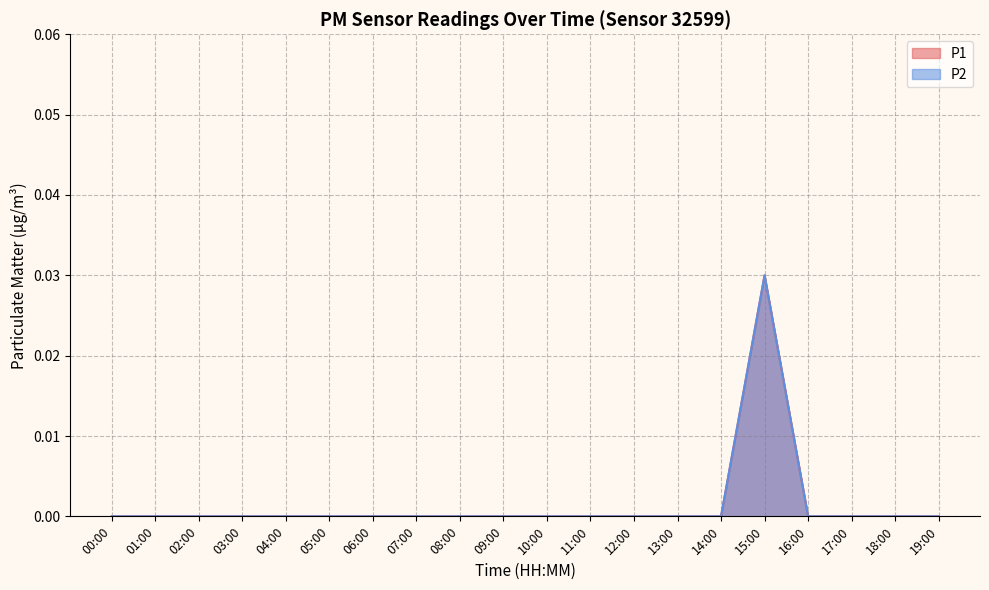

Does the chart have visible grid lines?

Yes